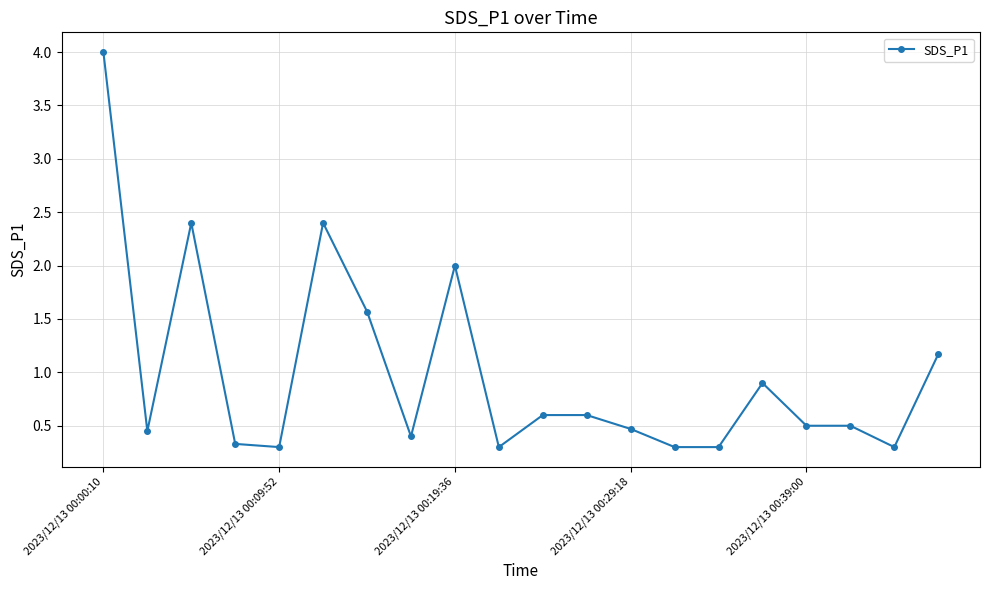

What is the sum of all values?

19.8